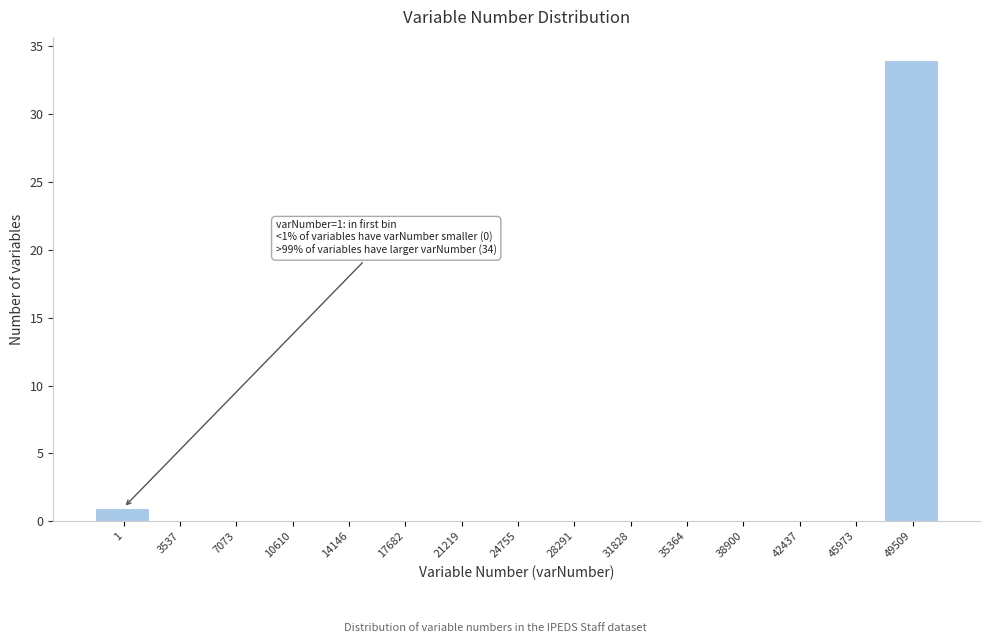

Reading right to left, transcribe all the data shown in this chart.

49509=34	45973=0	42437=0	38900=0	35364=0	31828=0	28291=0	24755=0	21219=0	17682=0	14146=0	10610=0	7073=0	3537=0	1=1